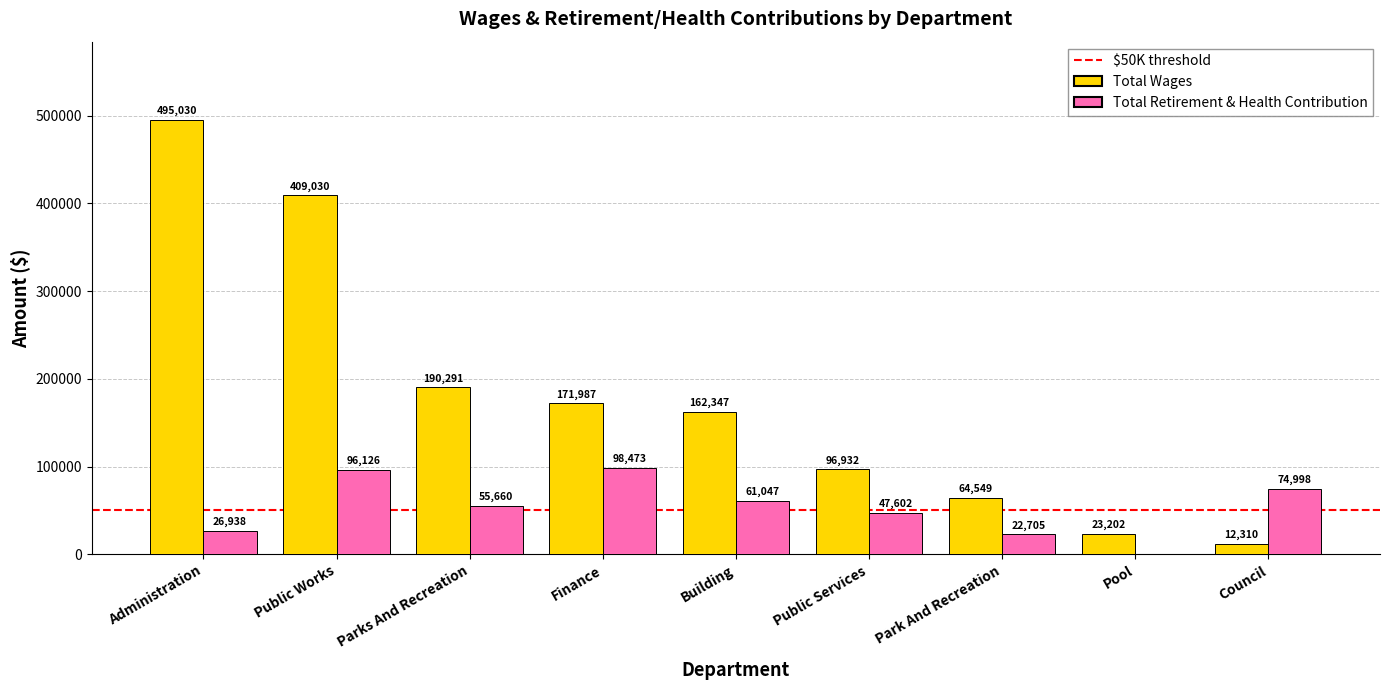

The value of Total Retirement & Health Contribution at Council is 48673. True or false?

False